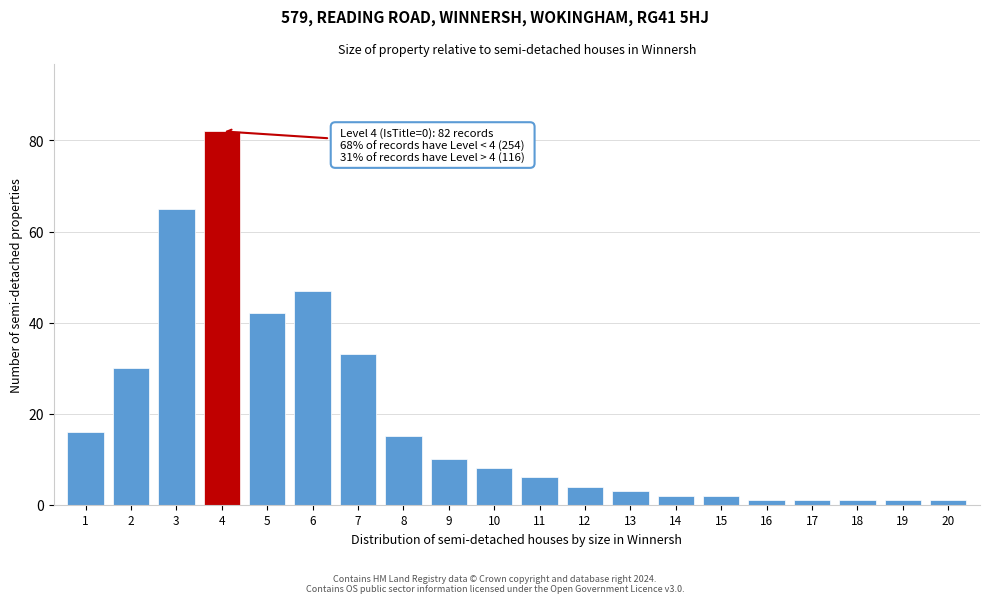

Reading right to left, what are all the values shown in this chart?

1	1	1	1	1	2	2	3	4	6	8	10	15	33	47	42	82	65	30	16